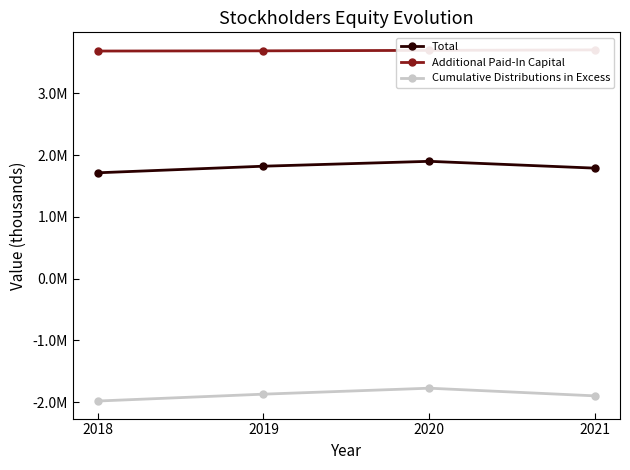

Reading left to right, what are all the values shown in this chart?

Total: 2018=1712140	2019=1818974	2020=1897961	2021=1787423
Additional Paid-In Capital: 2018=3683186	2019=3686398	2020=3693996	2021=3701798
Cumulative Distributions in Excess: 2018=-1982542	2019=-1871375	2020=-1774856	2021=-1899081